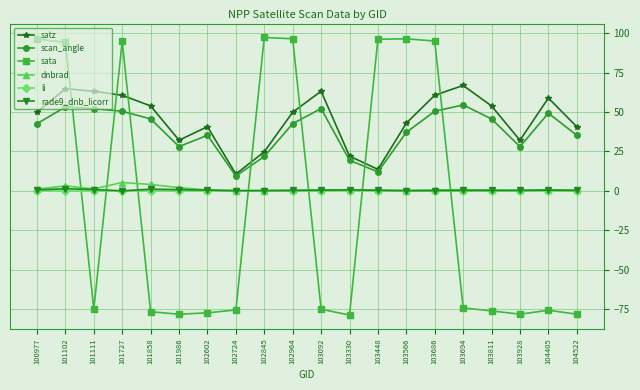

What is the difference between the maximum and minimum values in the li series?

0.1